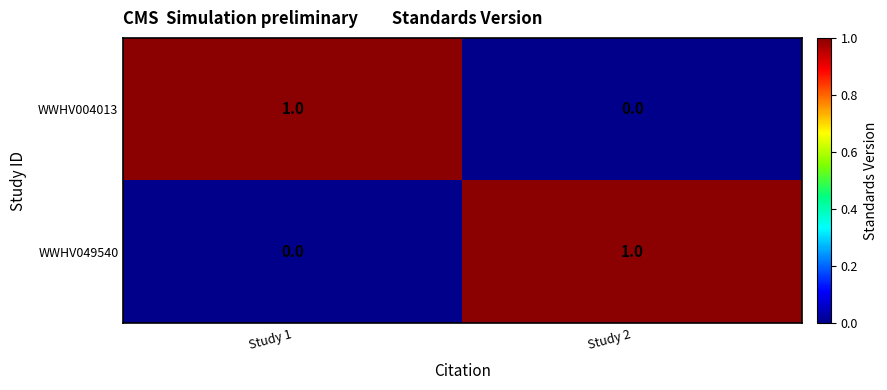

Where is WWHV049540 nearest to the value 0?

Study 1